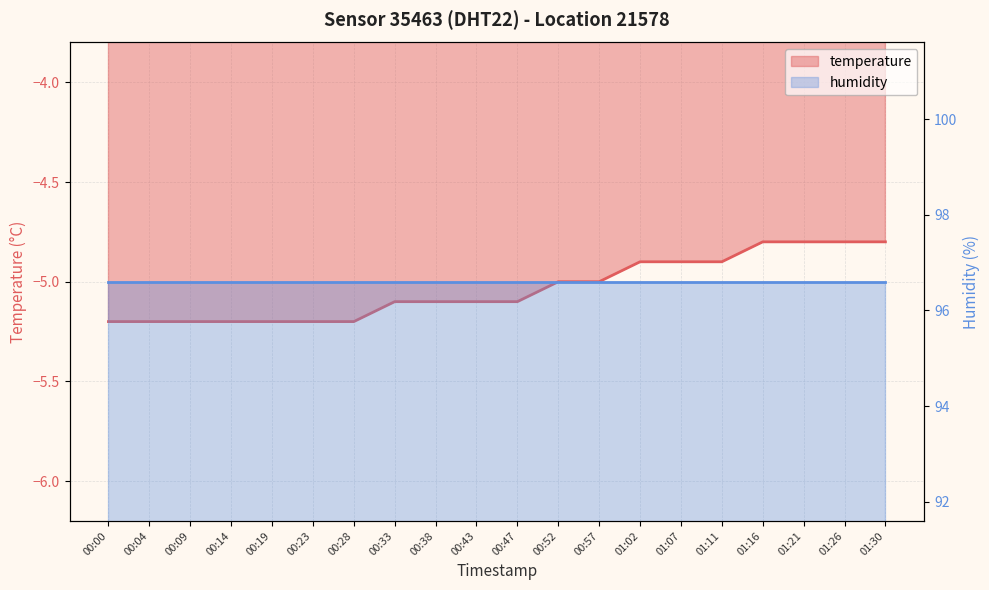

What is the smallest value displayed?

-5.2